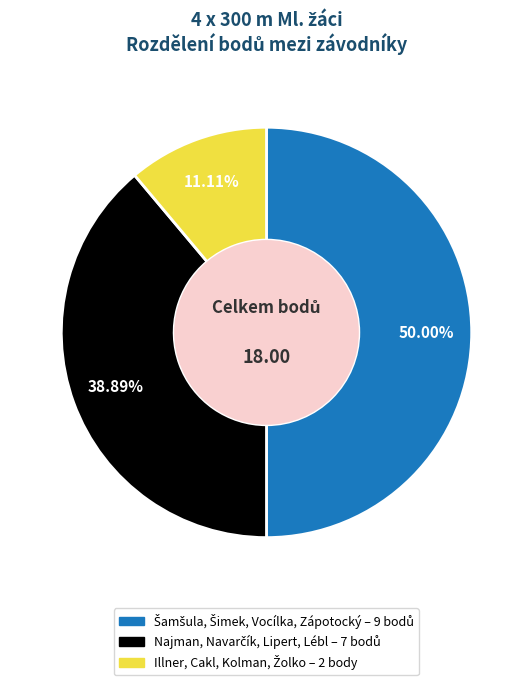

What percentage is the Najman, Navarčík, Lipert, Lébl slice, to the nearest percent?

39%